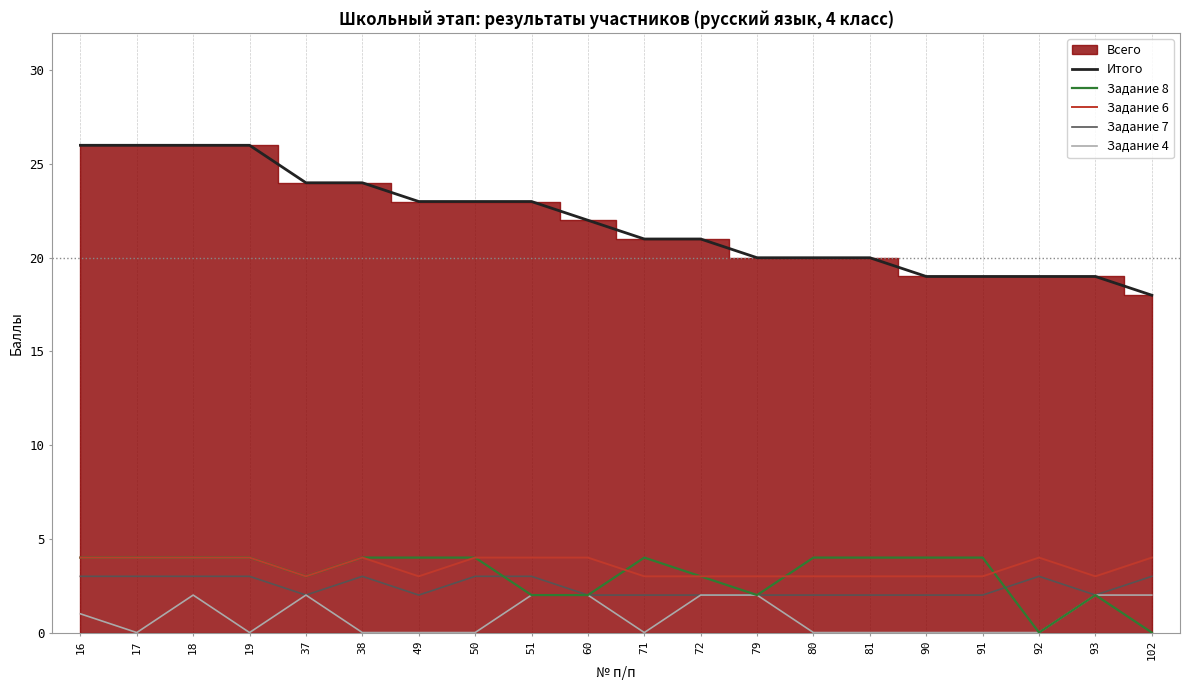

What is the difference between the maximum and second lowest values in the Задание 4 series?

2